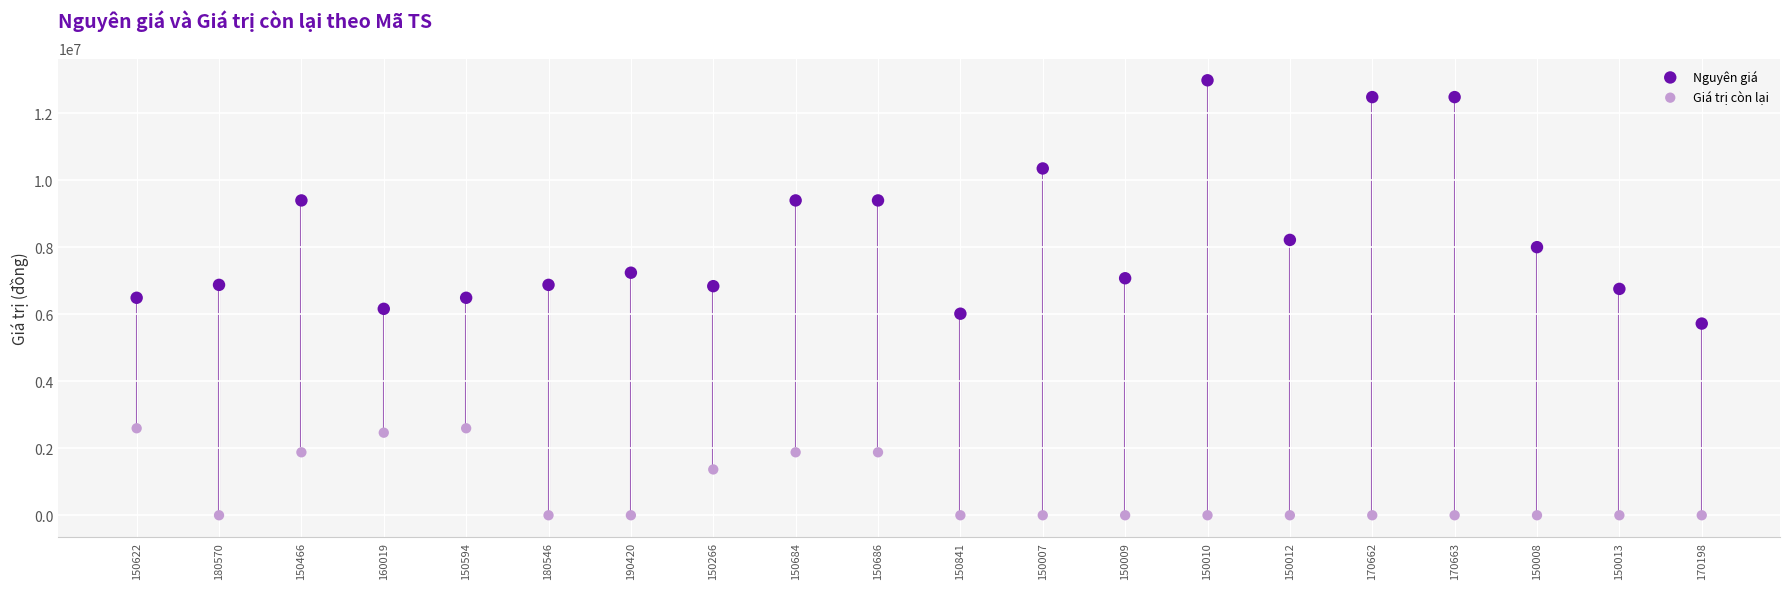

Across all data points, what is the range of Y values (max minus min)?

12980000